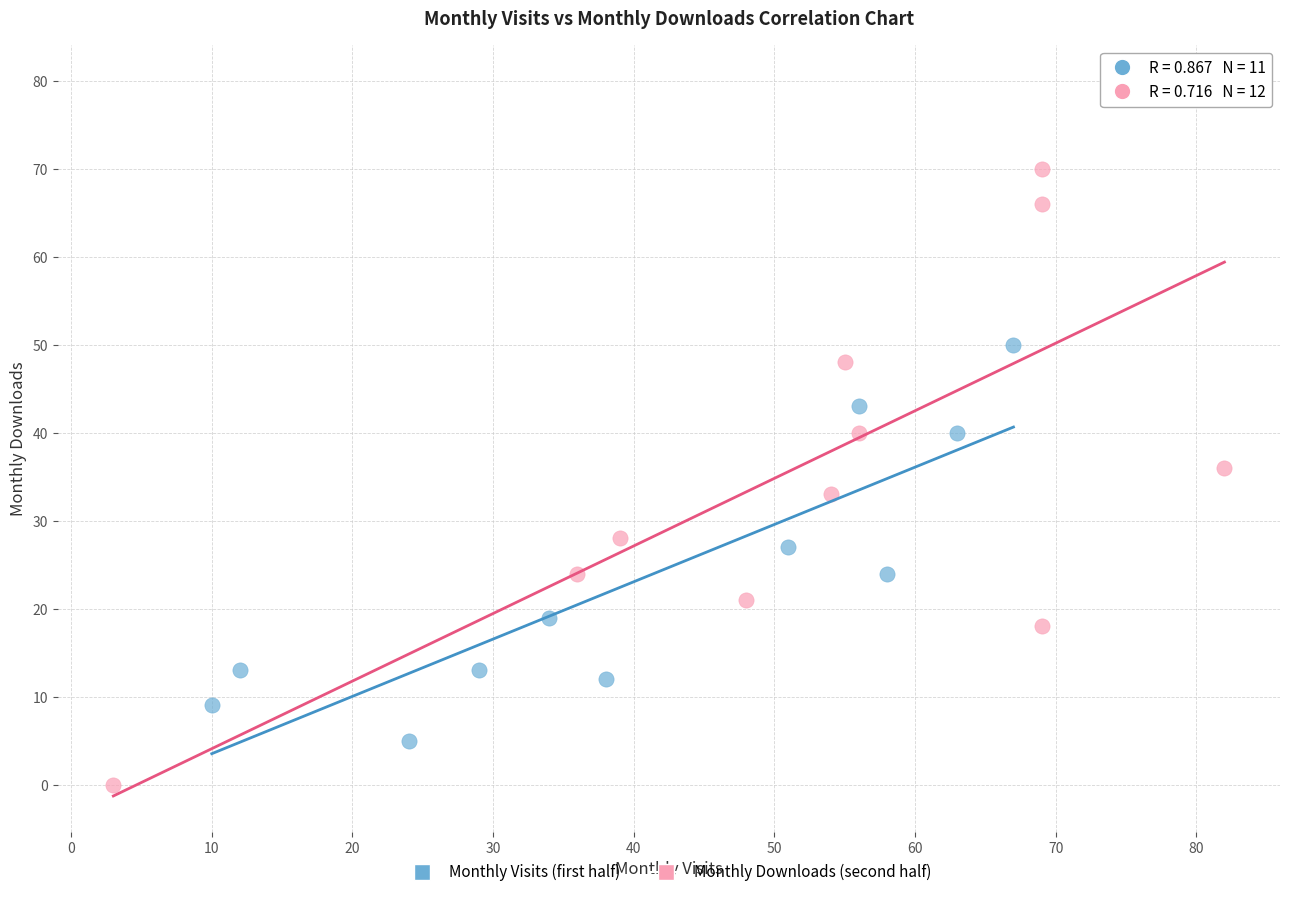

Which series contains the highest Y value?

Monthly Downloads (second half)